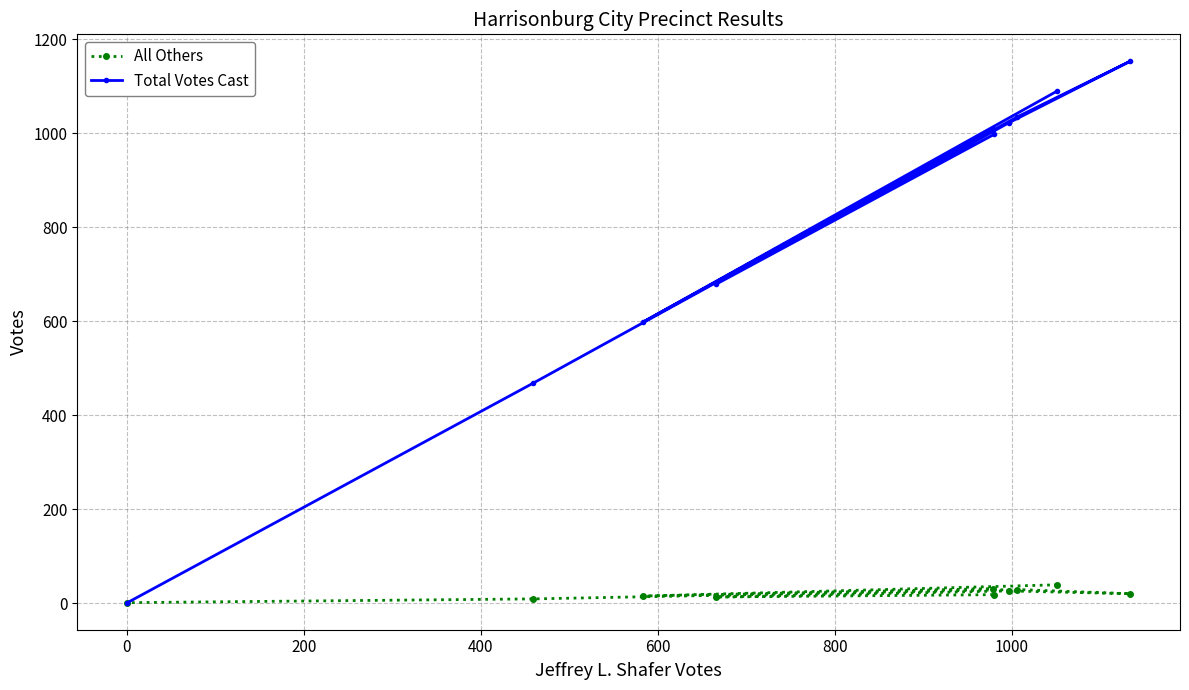

True or false: Total Votes Cast and All Others cross at least once.

False